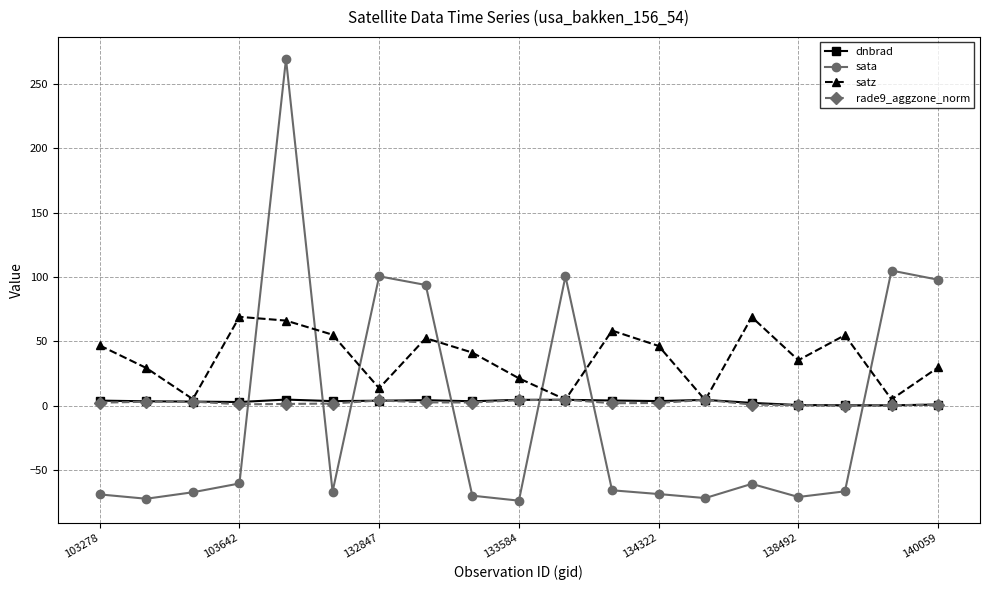

True or false: dnbrad has more than 2 points higher than both neighbors.

True